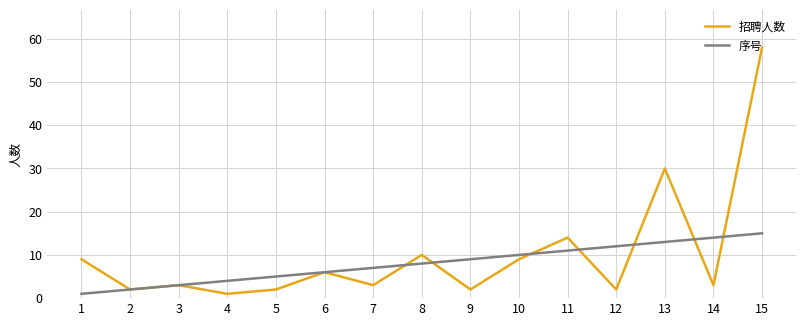

True or false: 序号 and 招聘人数 intersect in this chart.

True